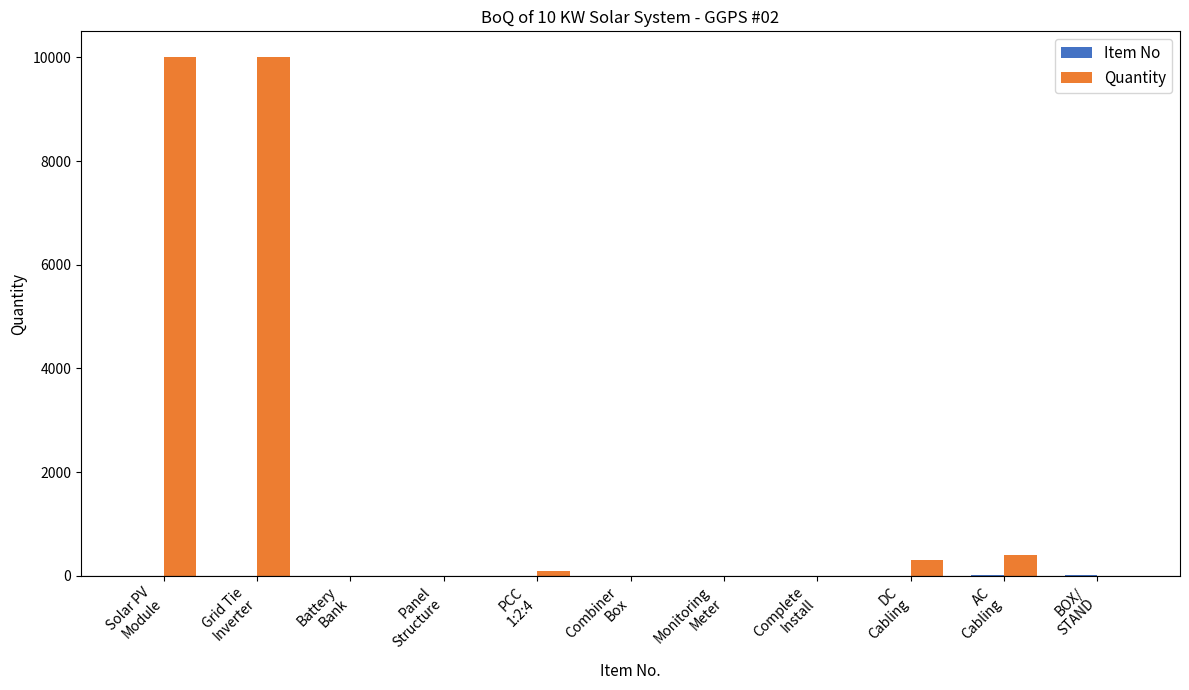

What is the maximum value for Quantity?

10000.0